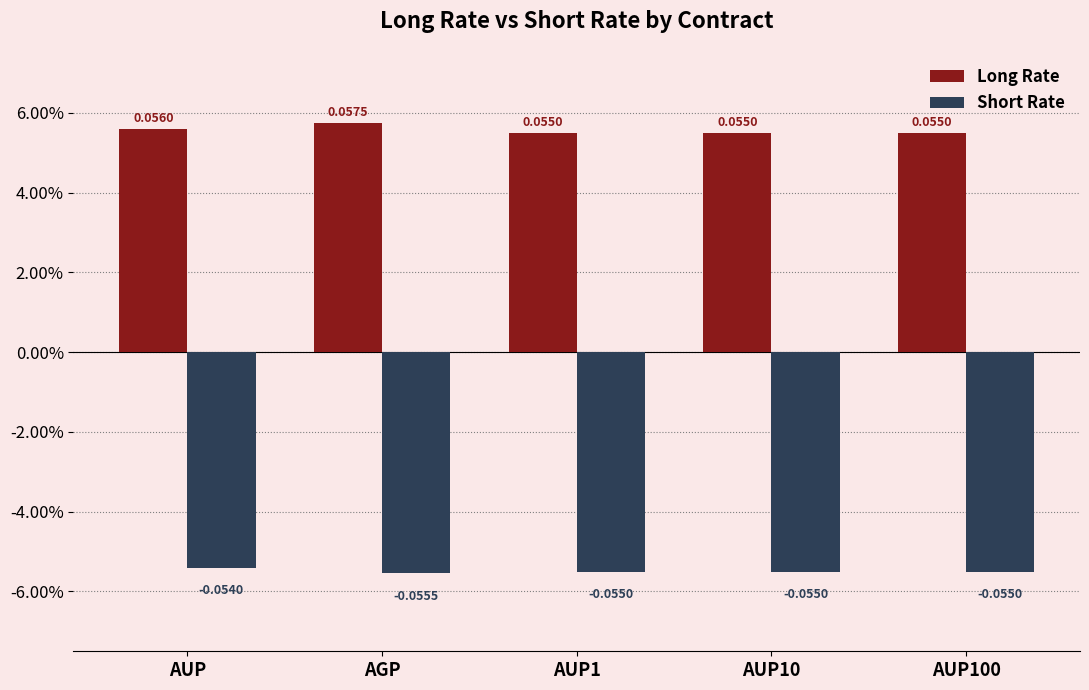

Which series changed the most between AGP and AUP100?

Long Rate